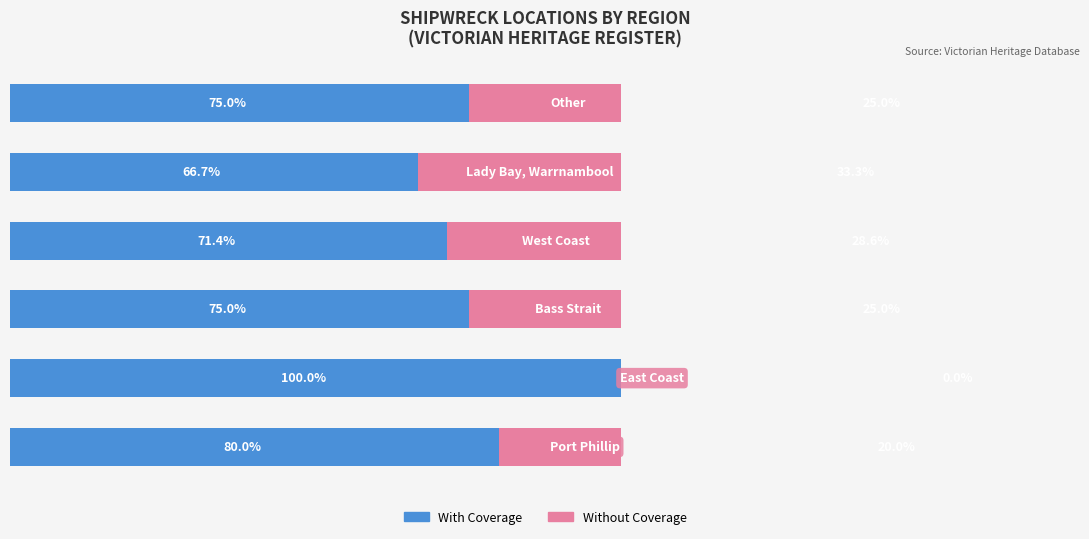

What are all the series names shown in the legend?

With Coverage, Without Coverage